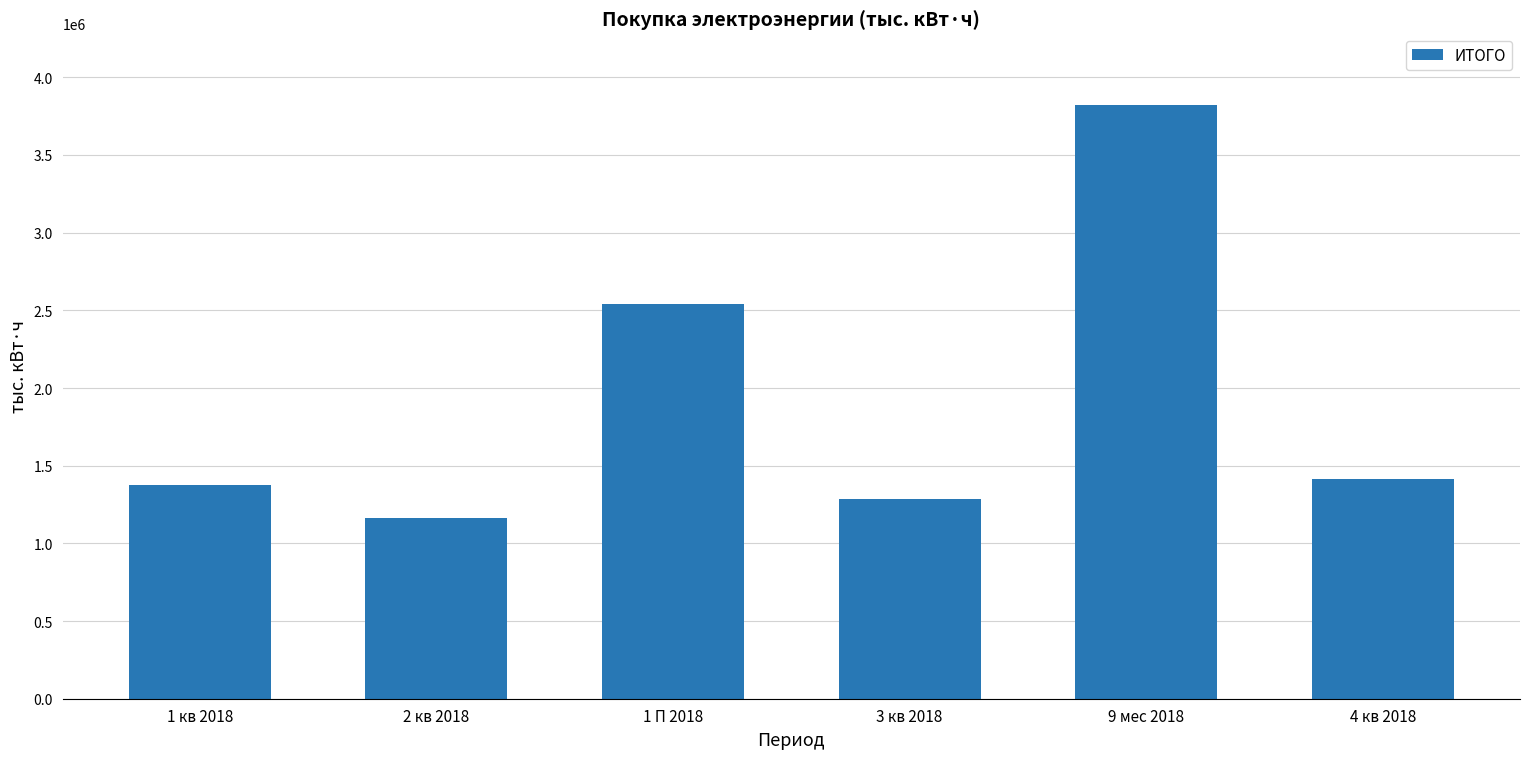

What value does the data have at 4 кв 2018?

1414013.6